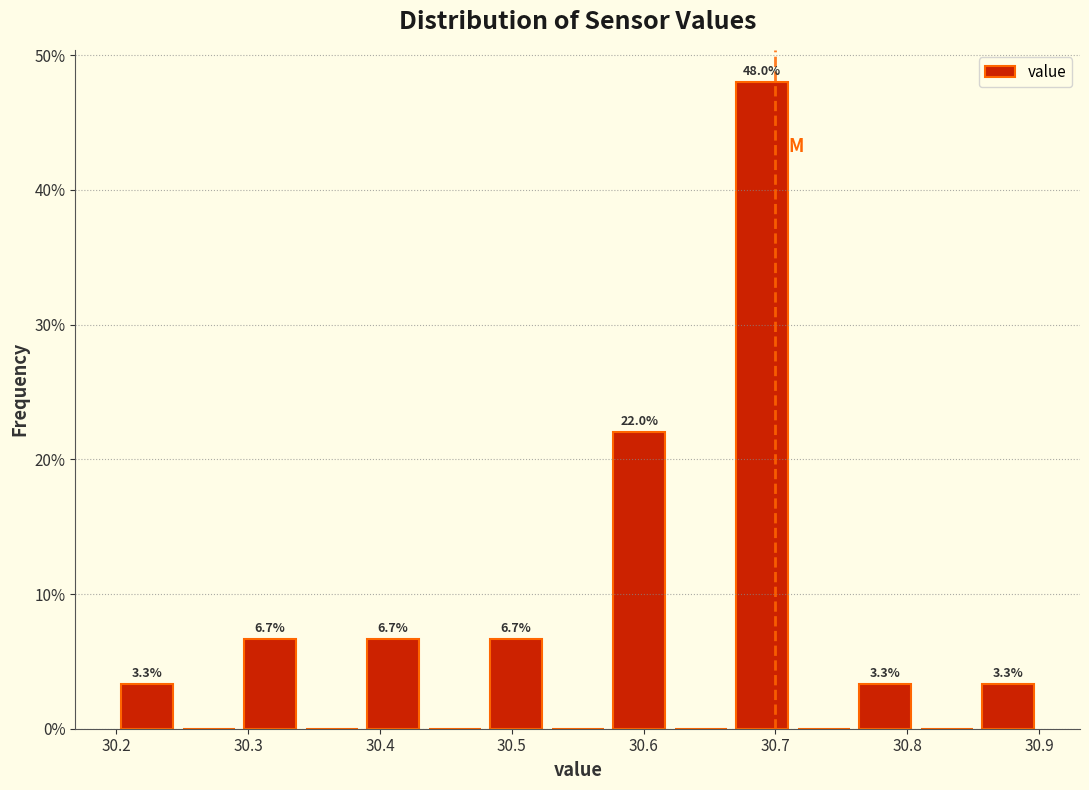

Over which range of the x-axis is the bar tallest?

30.67 to 30.71